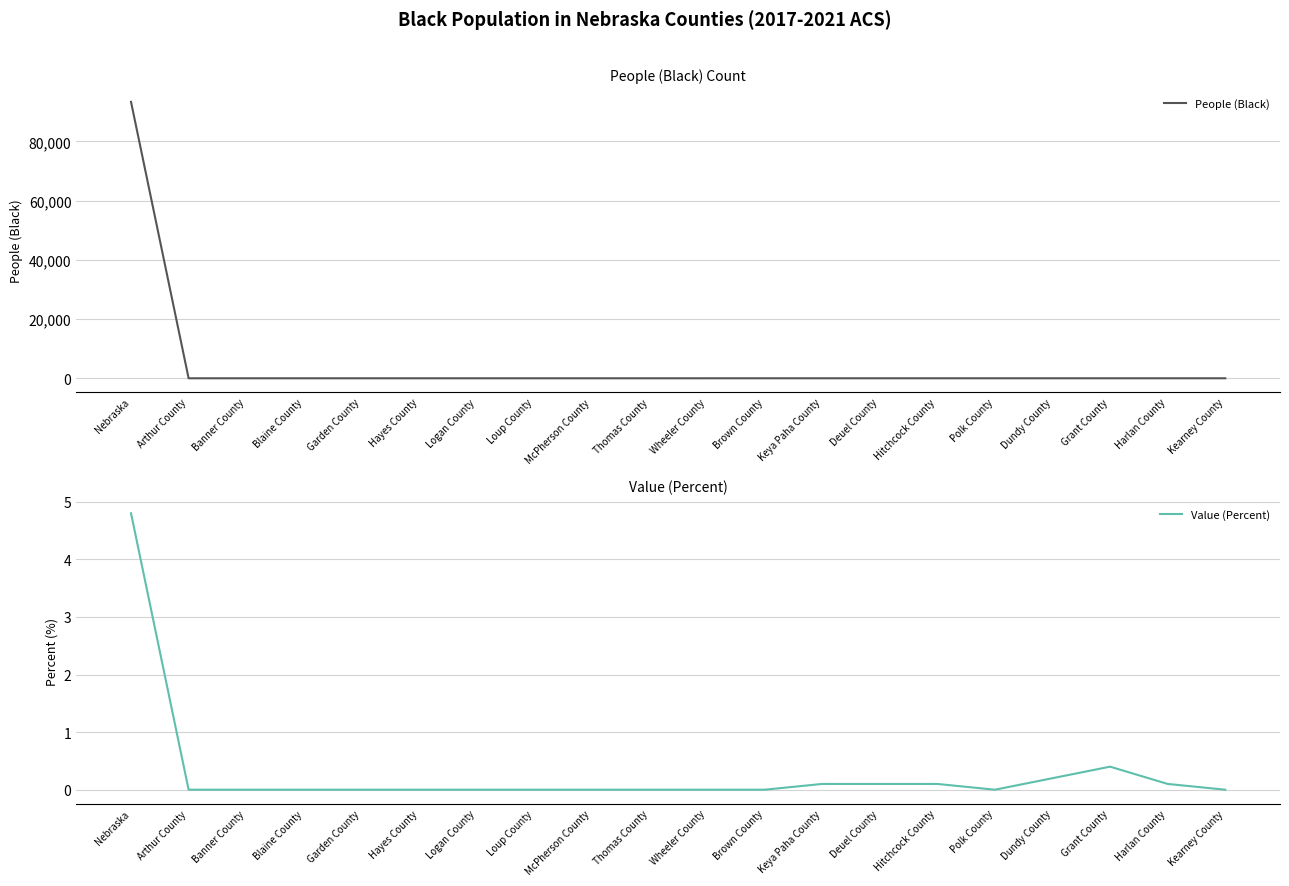

At Garden County, list the series in order from largest to smallest.

People (Black), Value (Percent)